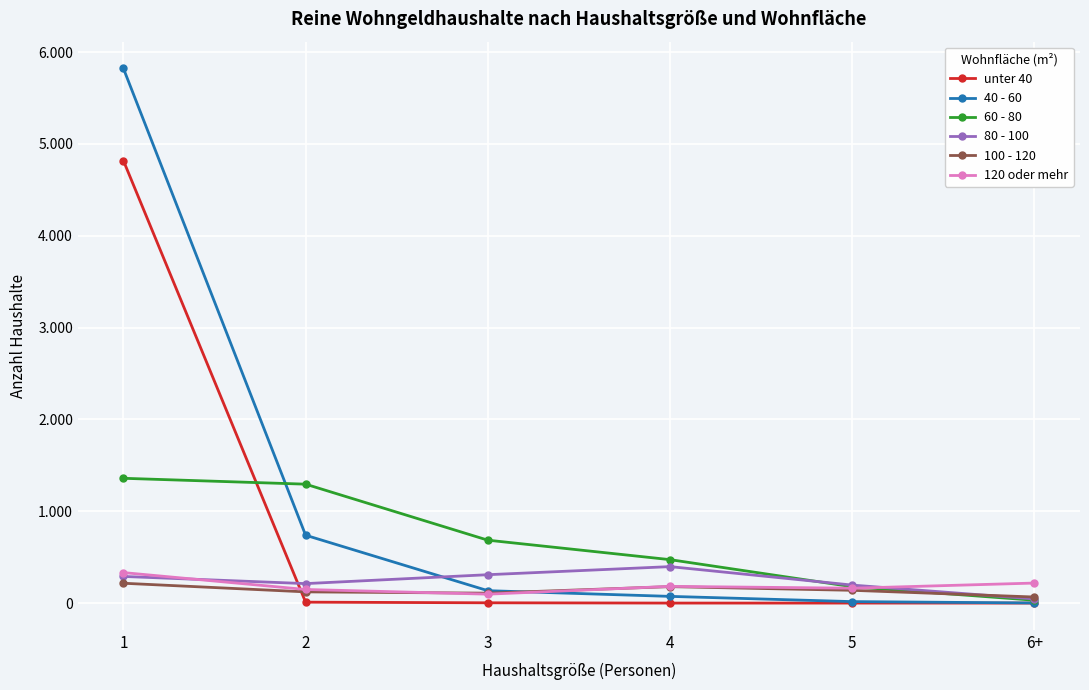

True or false: unter 40 has a value of 5 at 3.

False